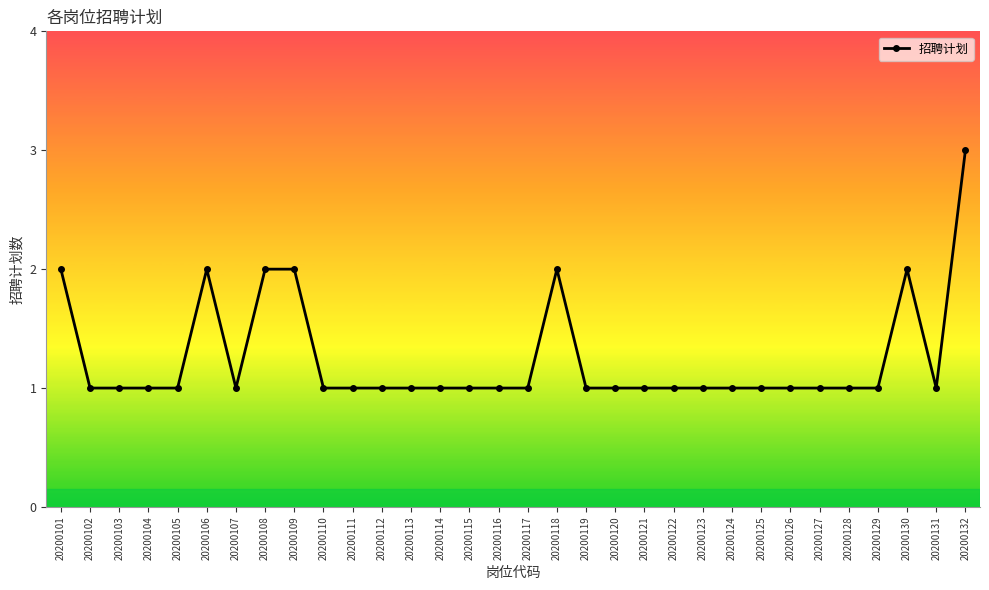

At which category does the chart reach its peak across all series?

20200132